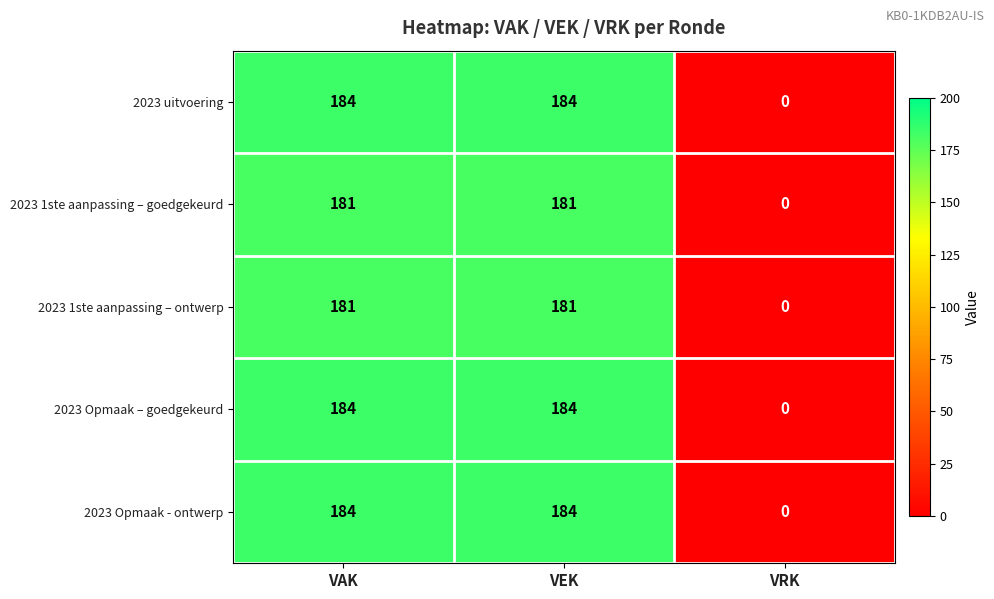

What is the spread (max minus min) of values at VEK?

3